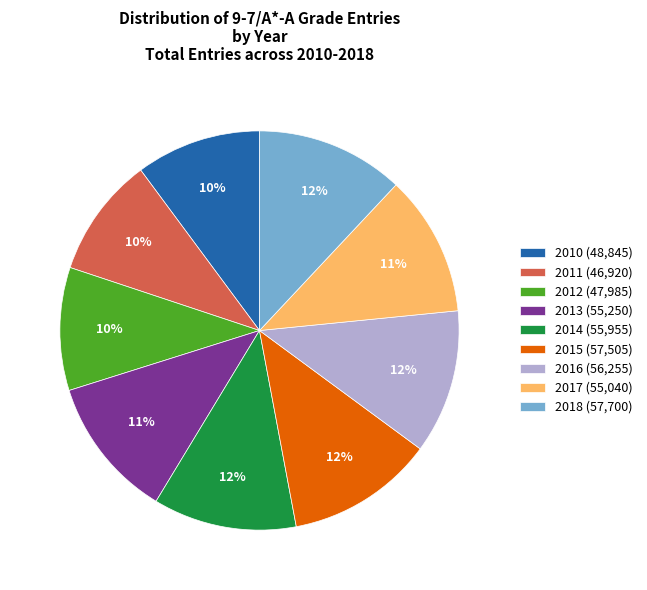

How many slices are in this pie chart?

9